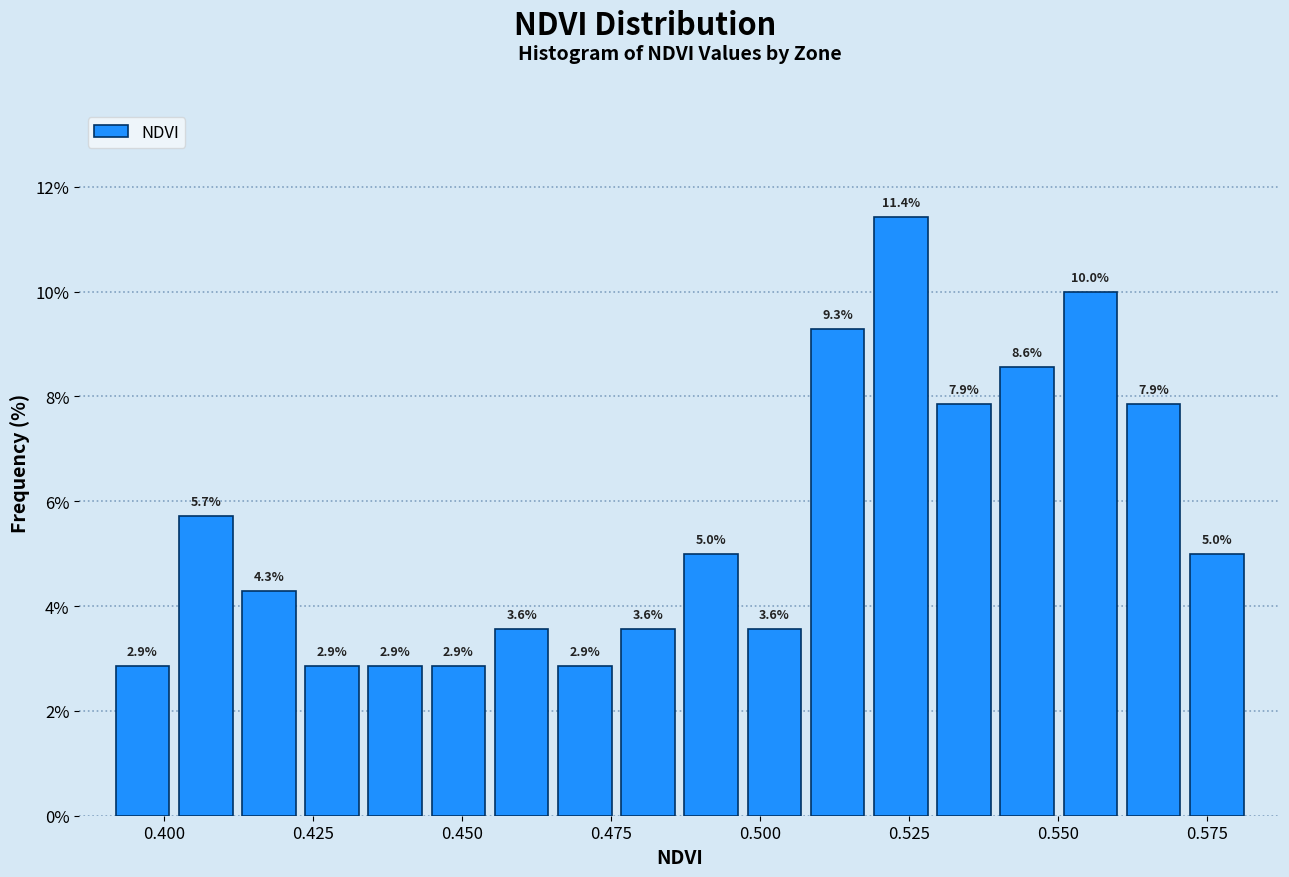

Read against the x-axis, roughly where is the centre of the tallest bar?

0.525